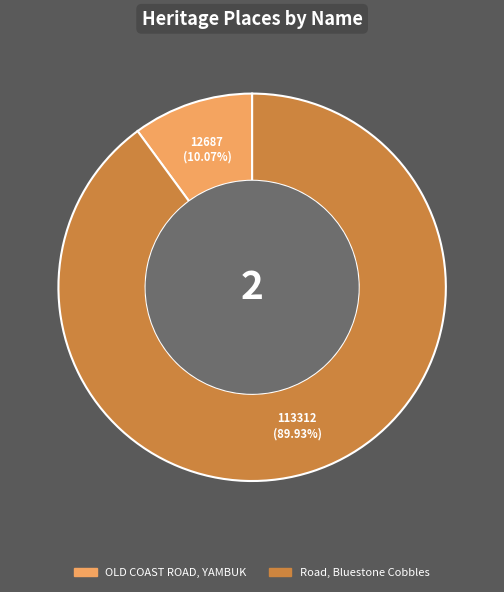

What percentage do OLD COAST ROAD, YAMBUK and Road, Bluestone Cobbles together represent?

100.0%